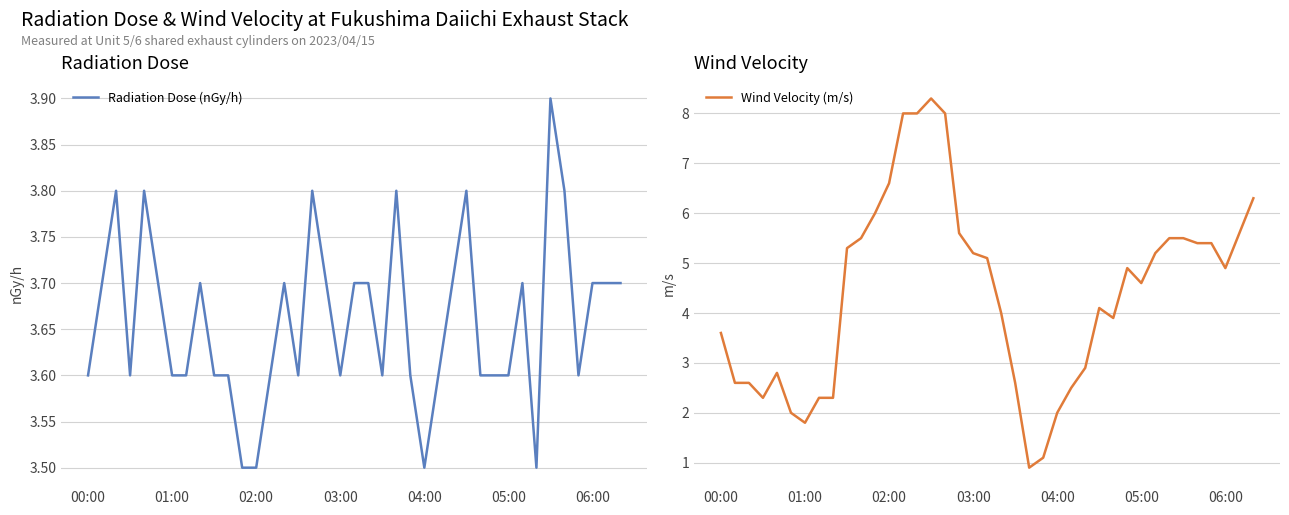

Which series has the largest total across all categories?

Wind Velocity (m/s)